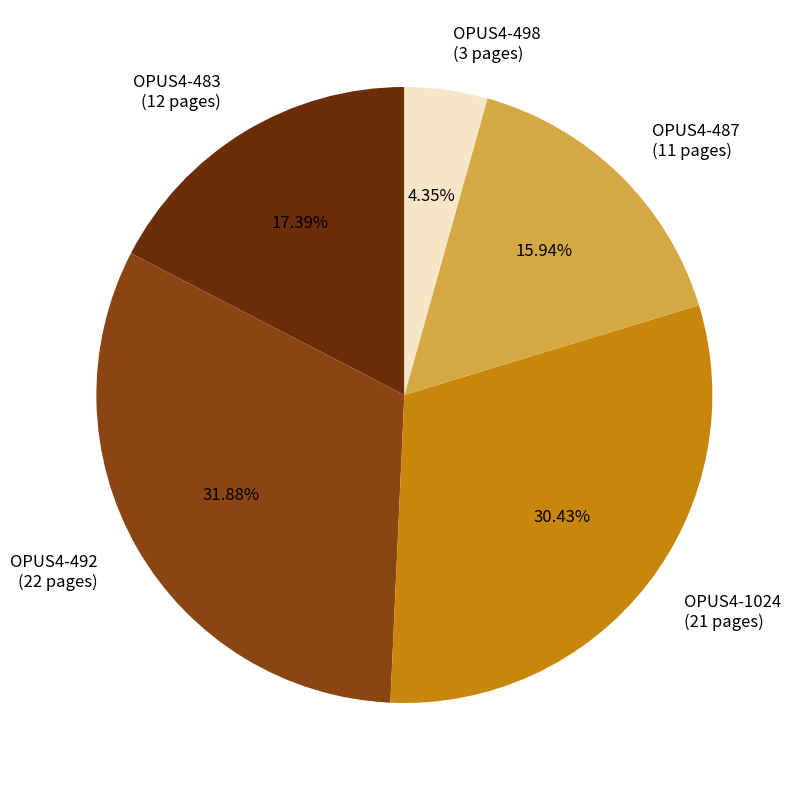

What is the total percentage of OPUS4-1024 and OPUS4-483?

47.8%